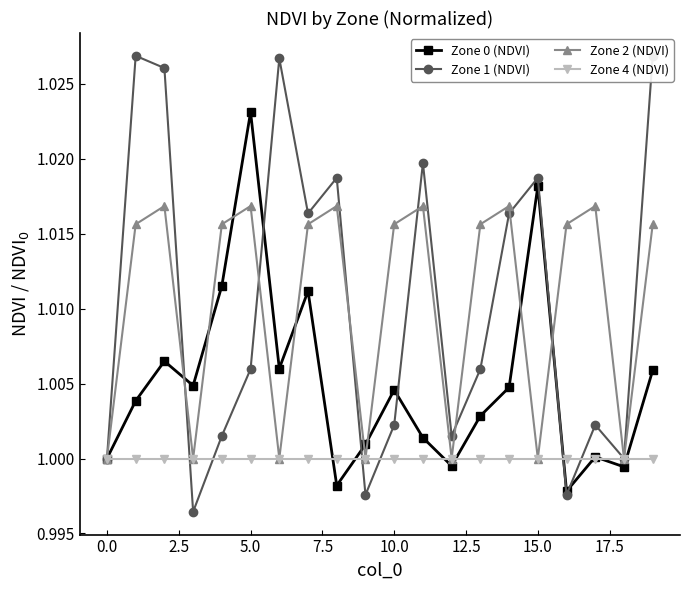

How many lines are shown in the chart?

4